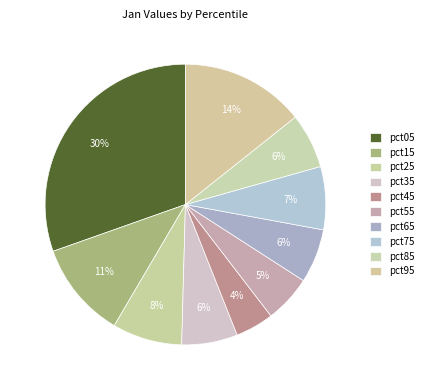

How many slices are in this pie chart?

10